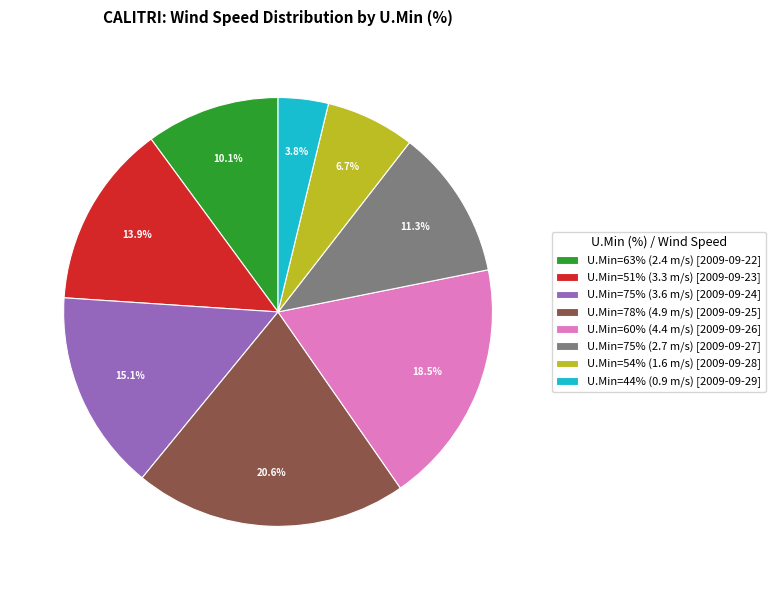

Is there a majority slice in this chart?

No